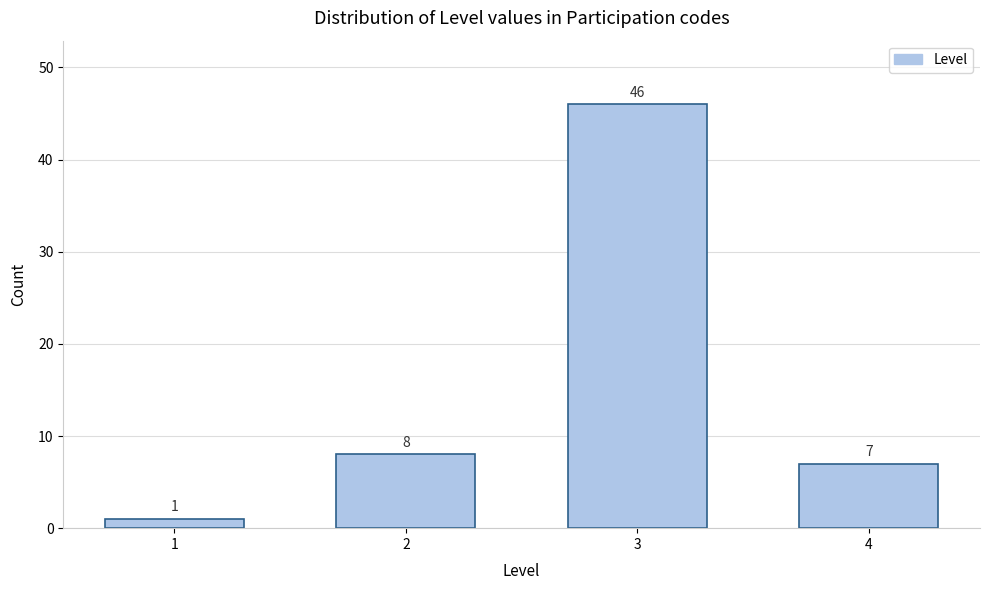

Reading right to left, list all the values displayed in this chart.

7	46	8	1